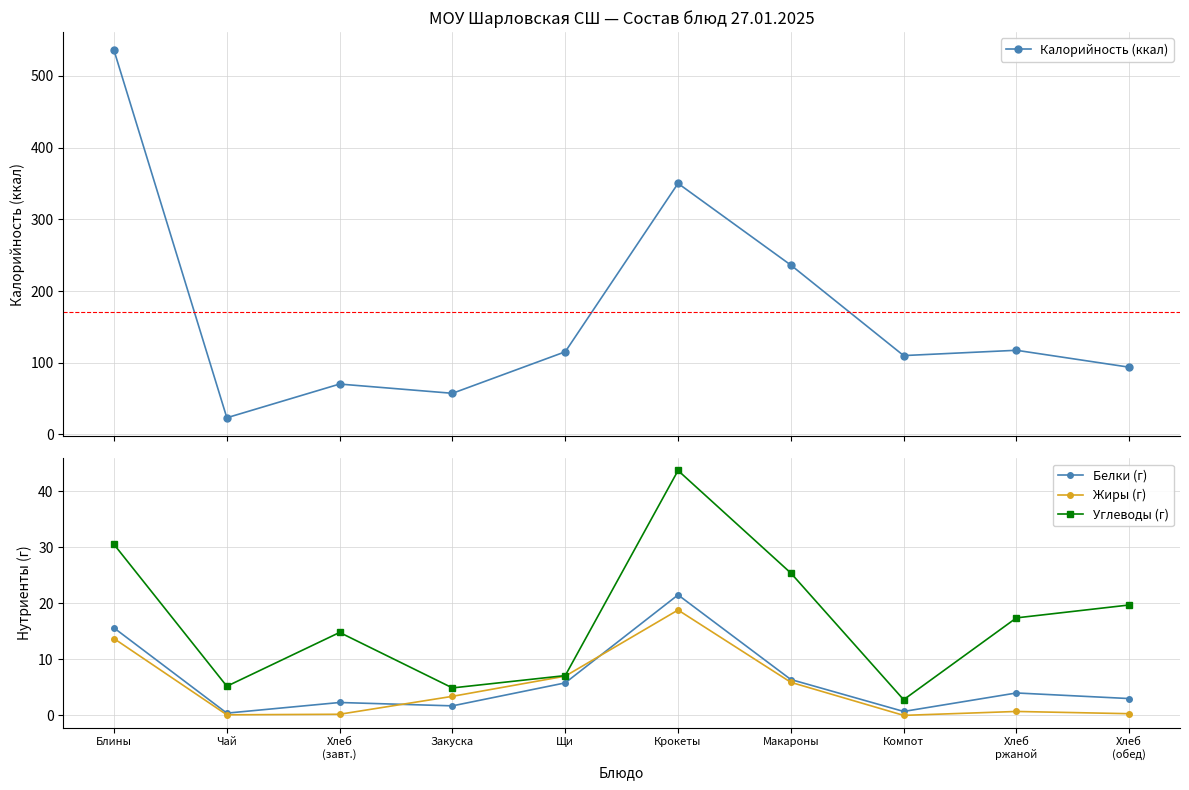

List the series in order of their peak value, highest first.

Калорийность, Углеводы, Белки, Жиры